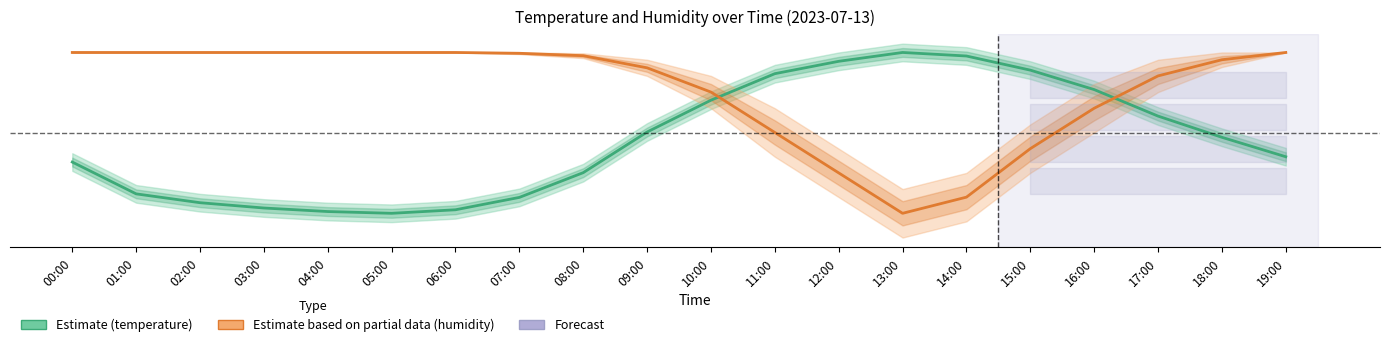

Does the chart display data point markers on the line(s)?

No